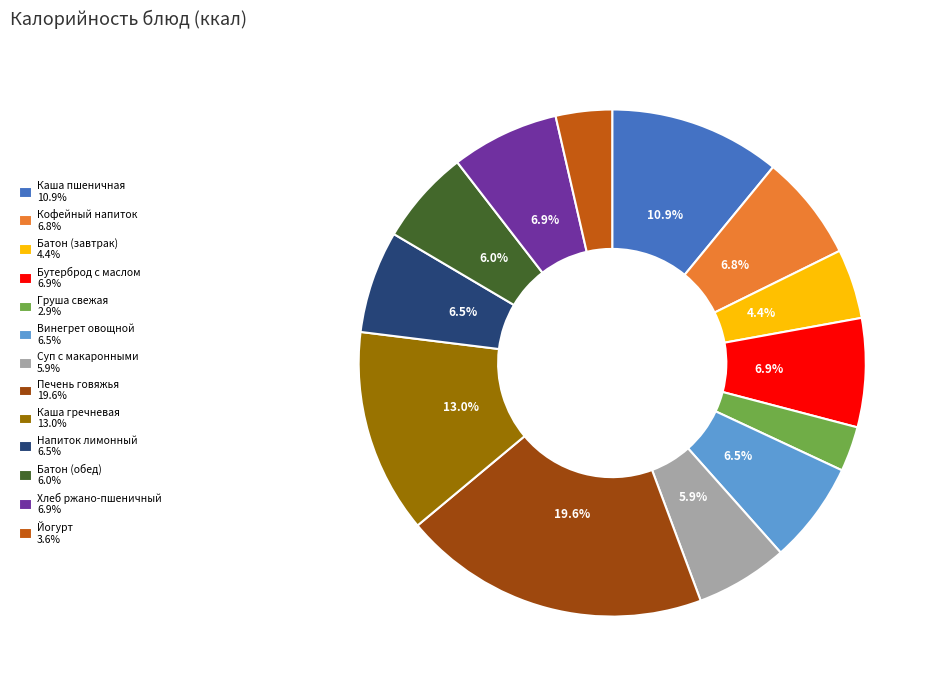

To the nearest percent, what is the average slice percentage?

8%